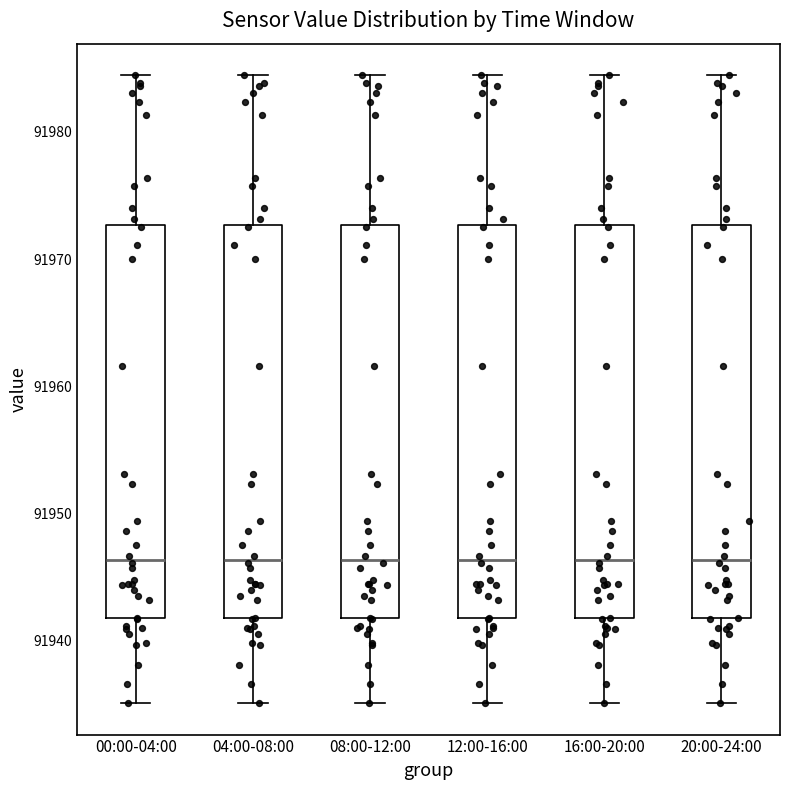

Where is the upper edge of the box for 16:00-20:00 on the y-axis? The values are not printed on the chart, so give them approximately, as read against the axis.

91973